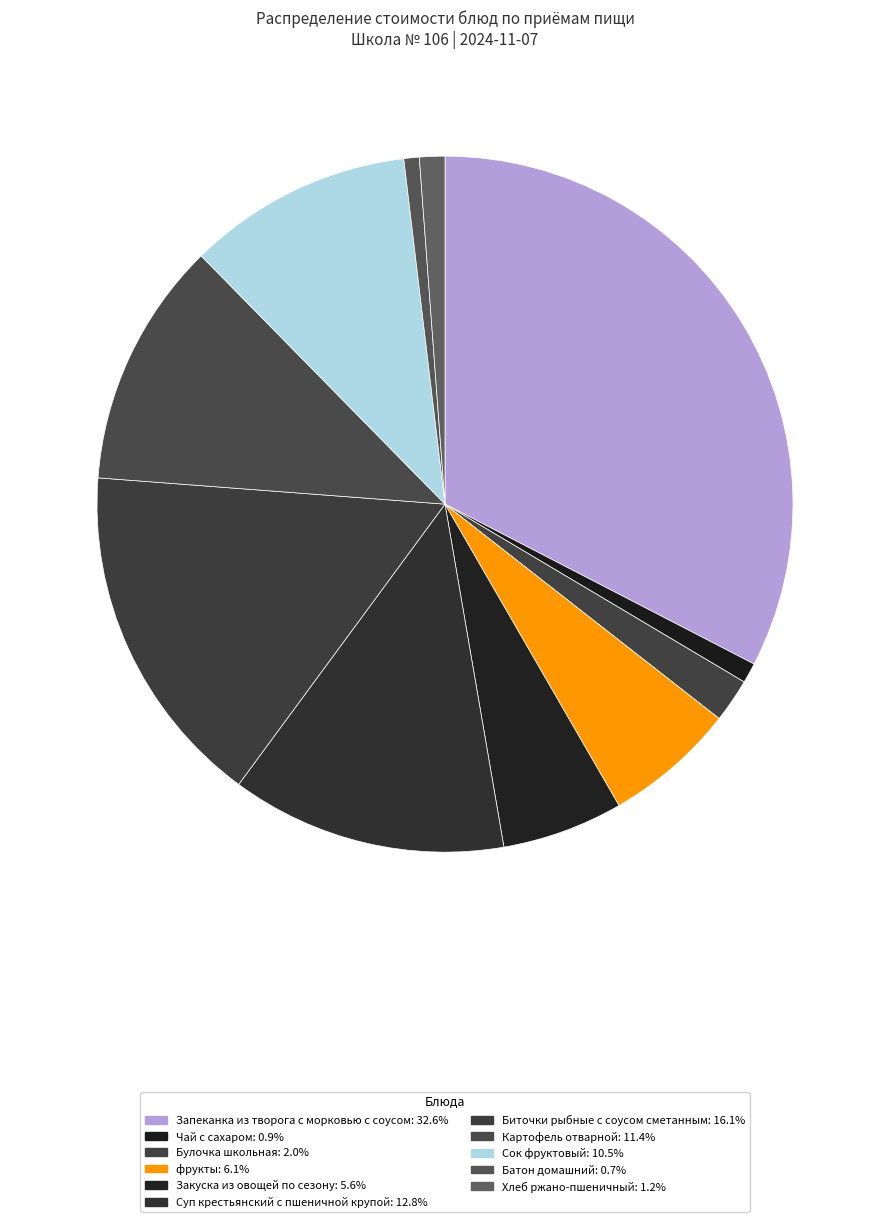

Is there a majority slice in this chart?

No